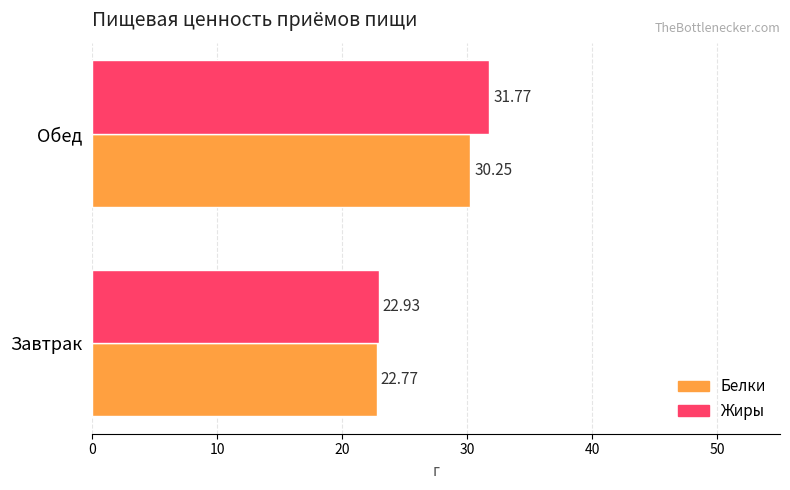

Is the value of Жиры at Обед greater than the value of Белки at Обед?

Yes